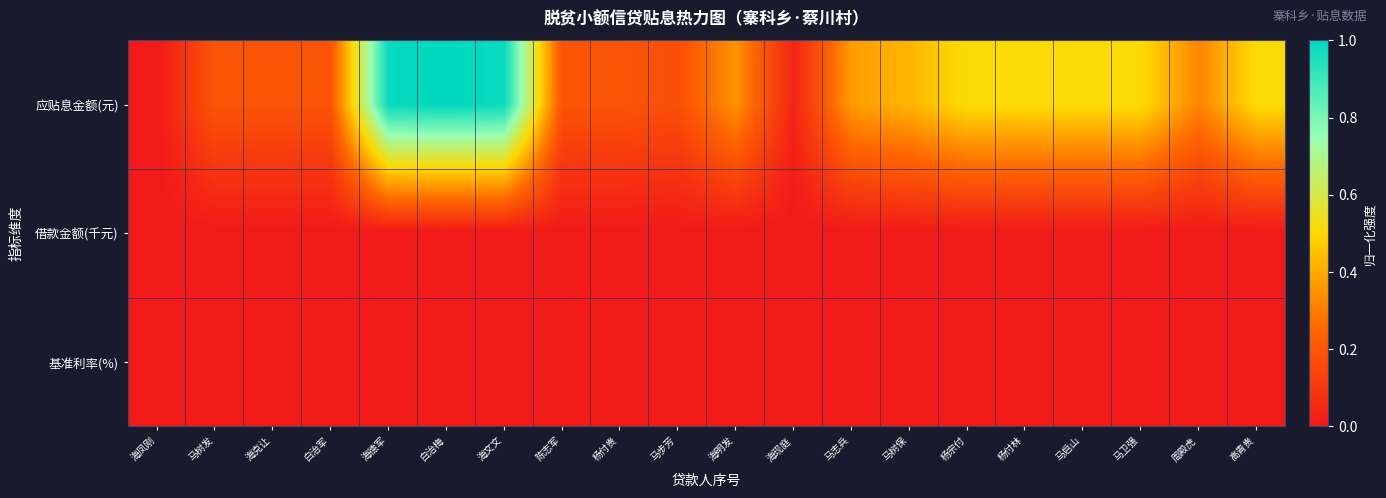

Between 马志兵 and 马步芳, which is larger?

马志兵